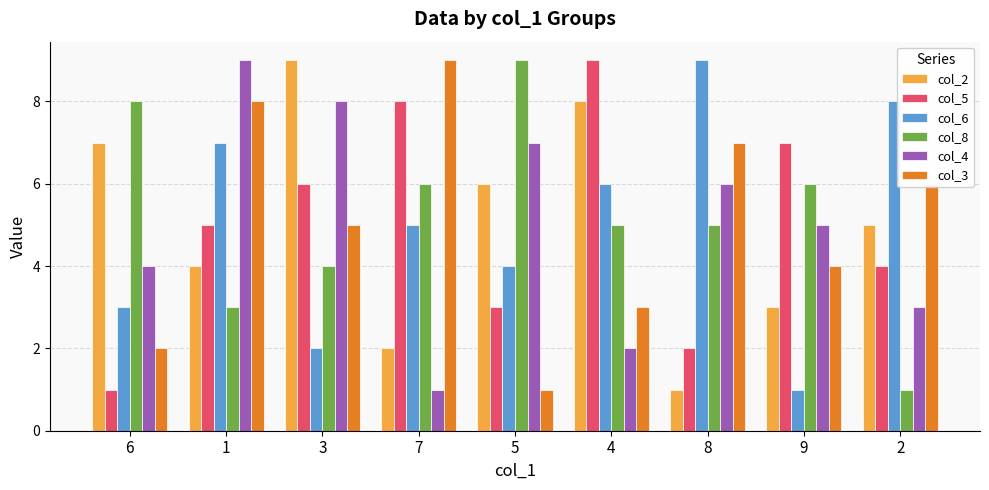

Is it true that col_8 equals 6 at 9?

True